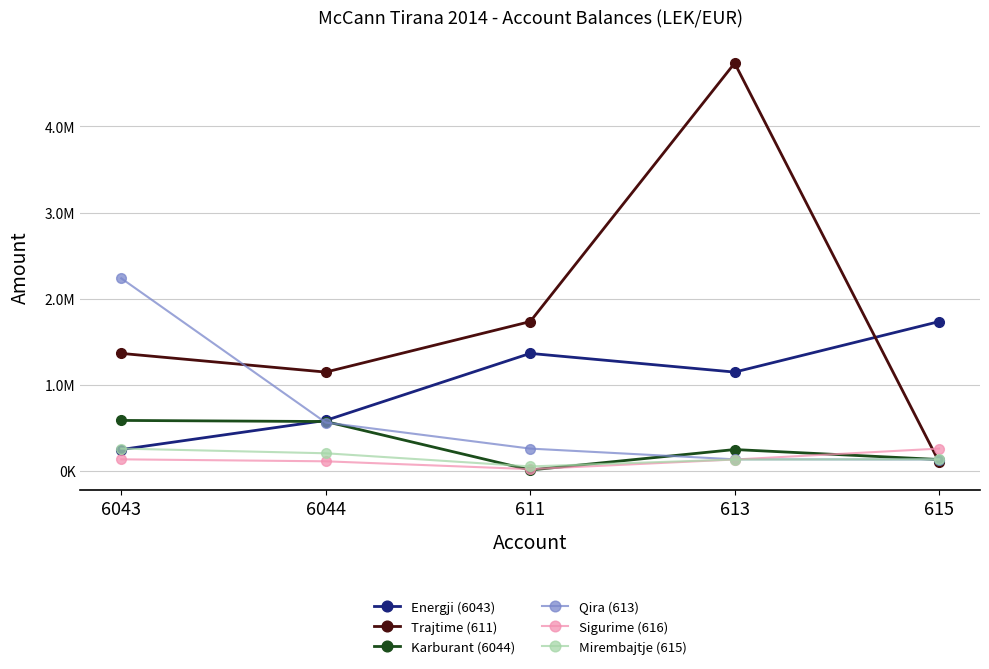

What are all the series names shown in the legend?

Energji (6043), Trajtime (611), Karburant (6044), Qira (613), Sigurime (616), Mirembajtje (615)